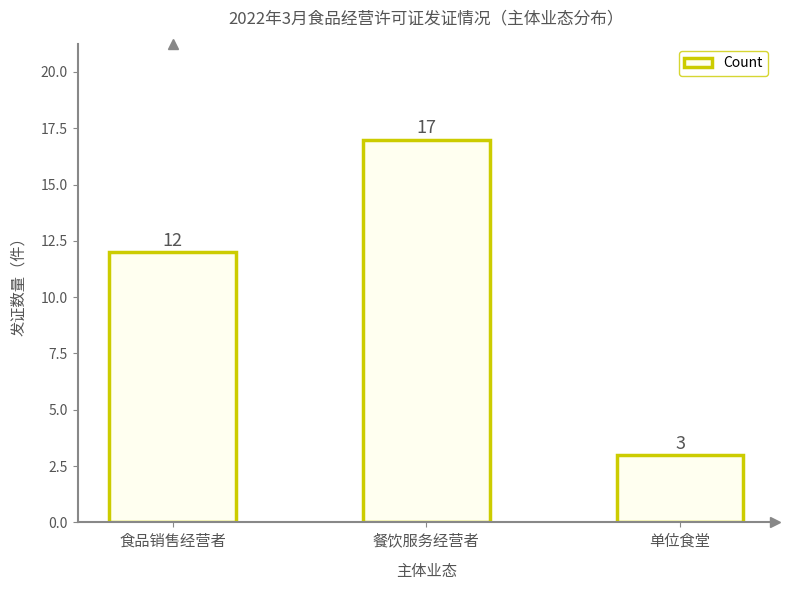

What is the ratio of the value at 餐饮服务经营者 to the value at 食品销售经营者?

1.4